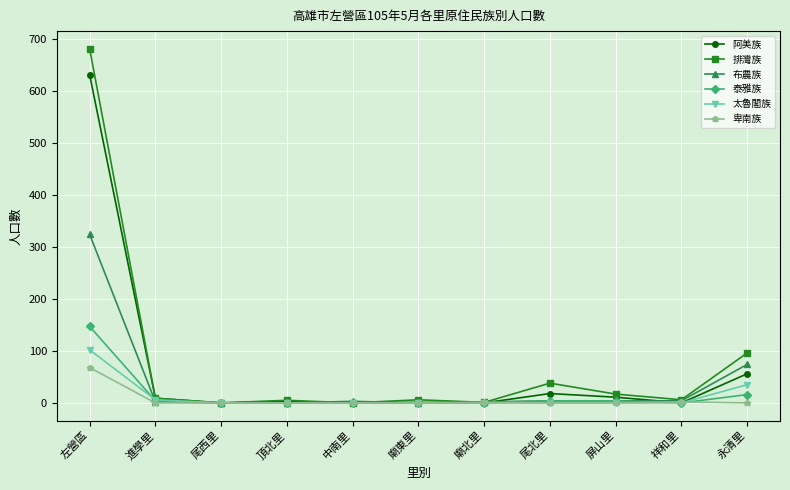

Which series has the largest range (max minus min)?

排灣族